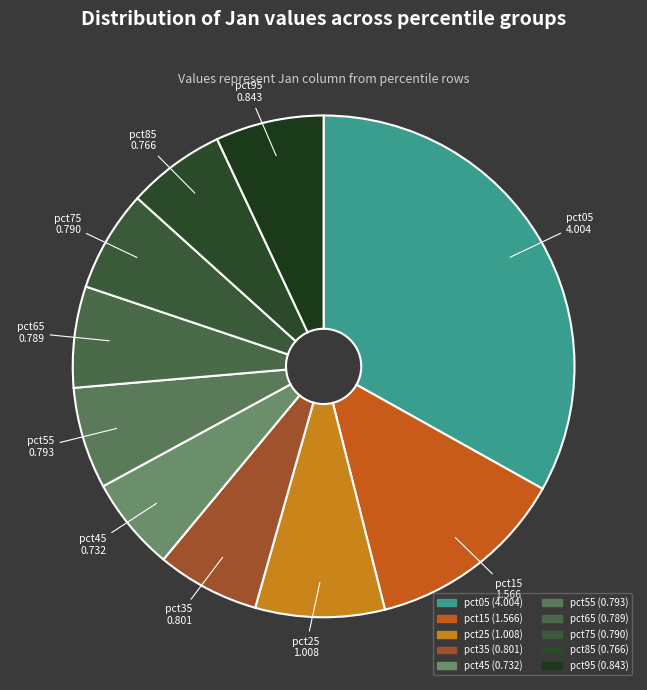

How many segments does this pie chart have?

10